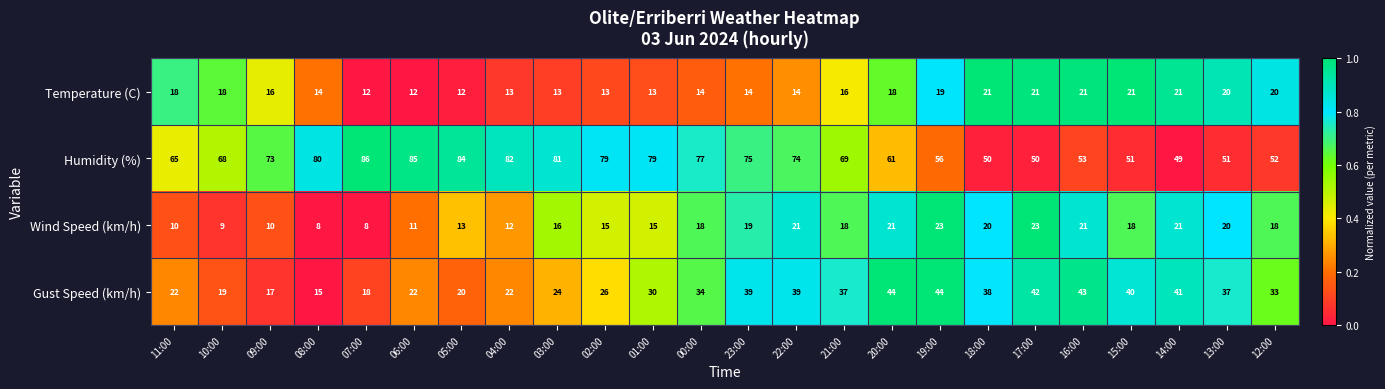

Which series has the largest range (max minus min)?

Humidity (%)